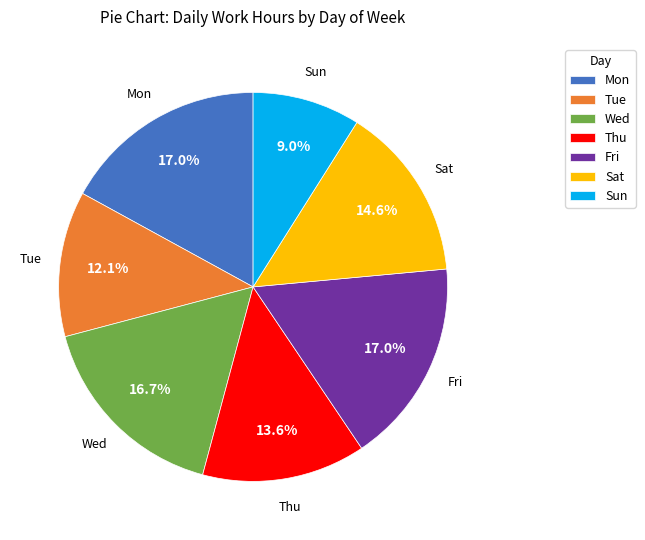

Is there a majority slice in this chart?

No